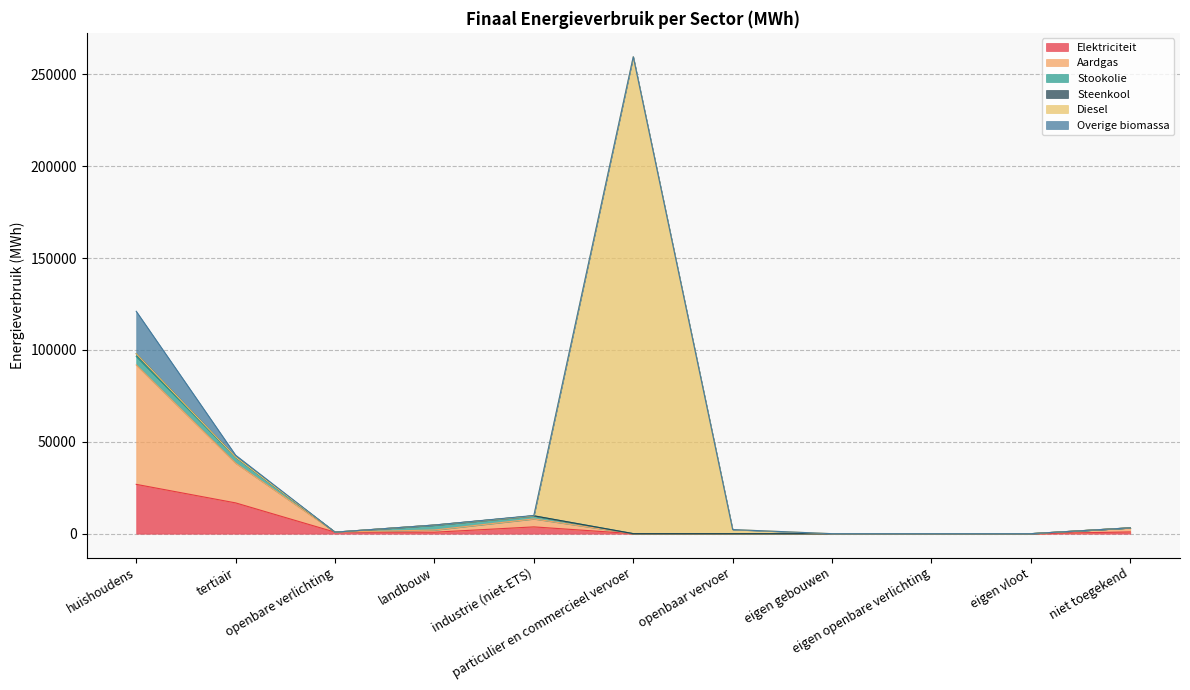

How many values in Aardgas are above zero?

6